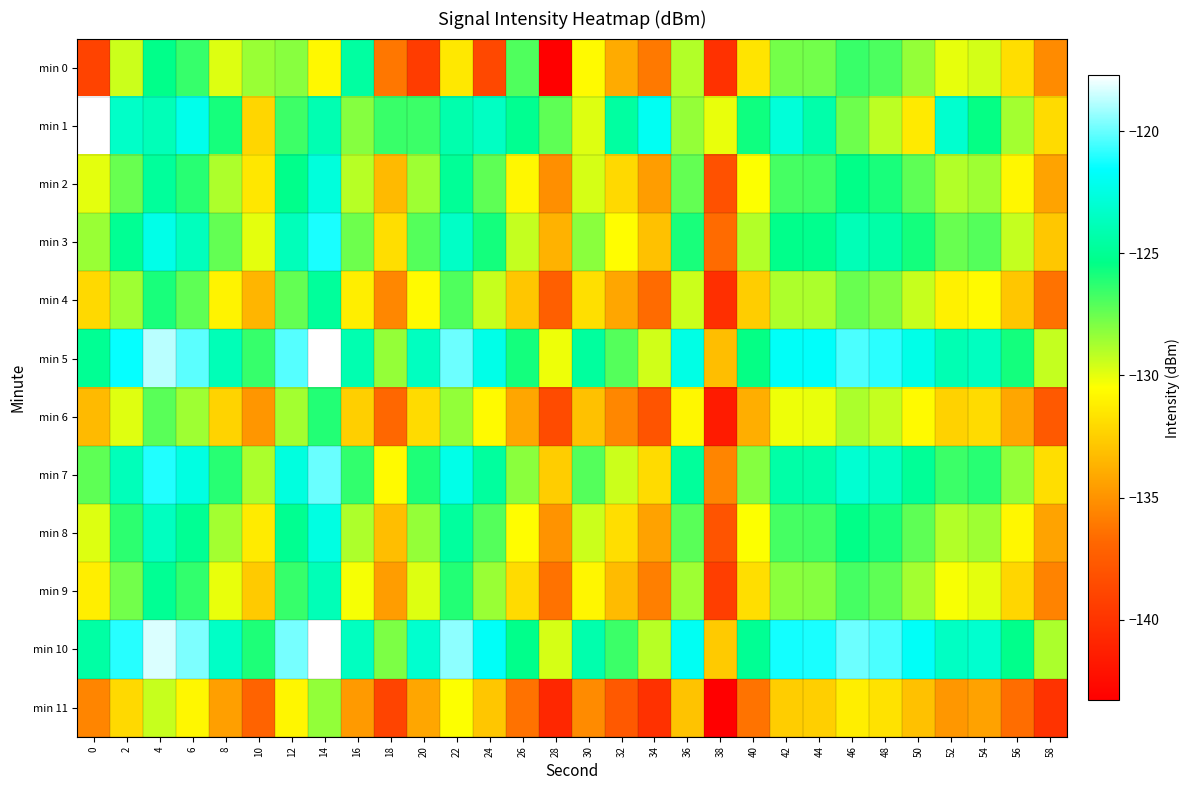

Which series has the largest total across all categories?

min 10